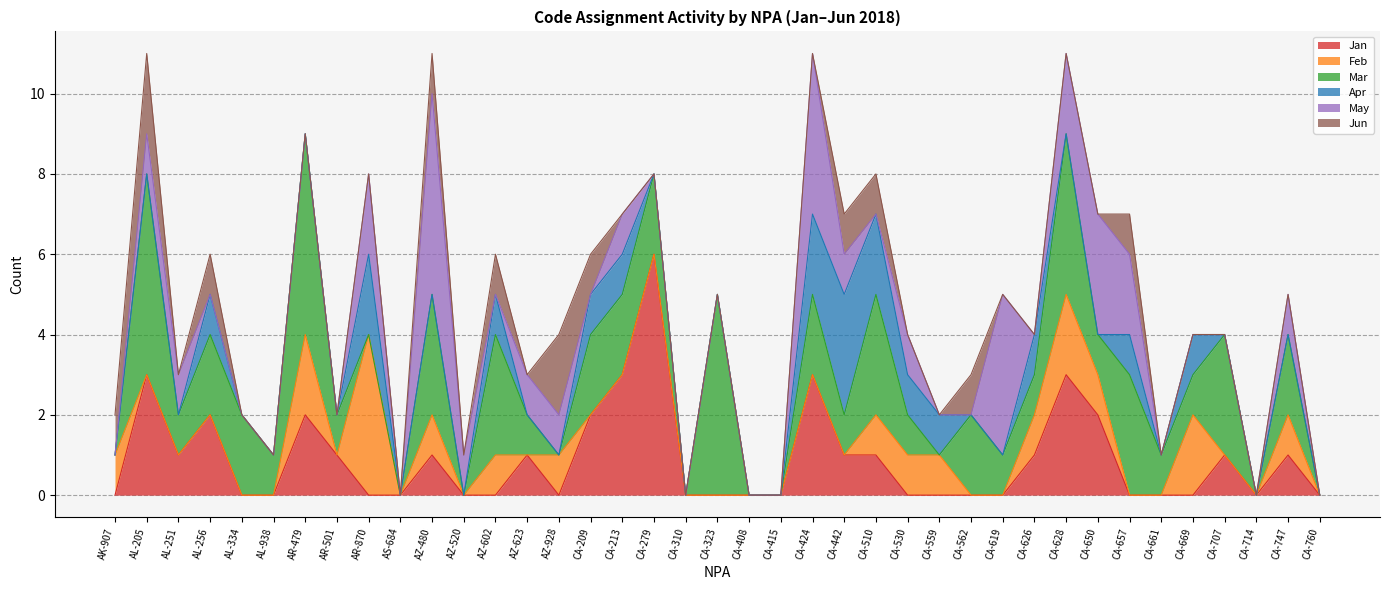

What are all the series names shown in the legend?

Jan, Feb, Mar, Apr, May, Jun